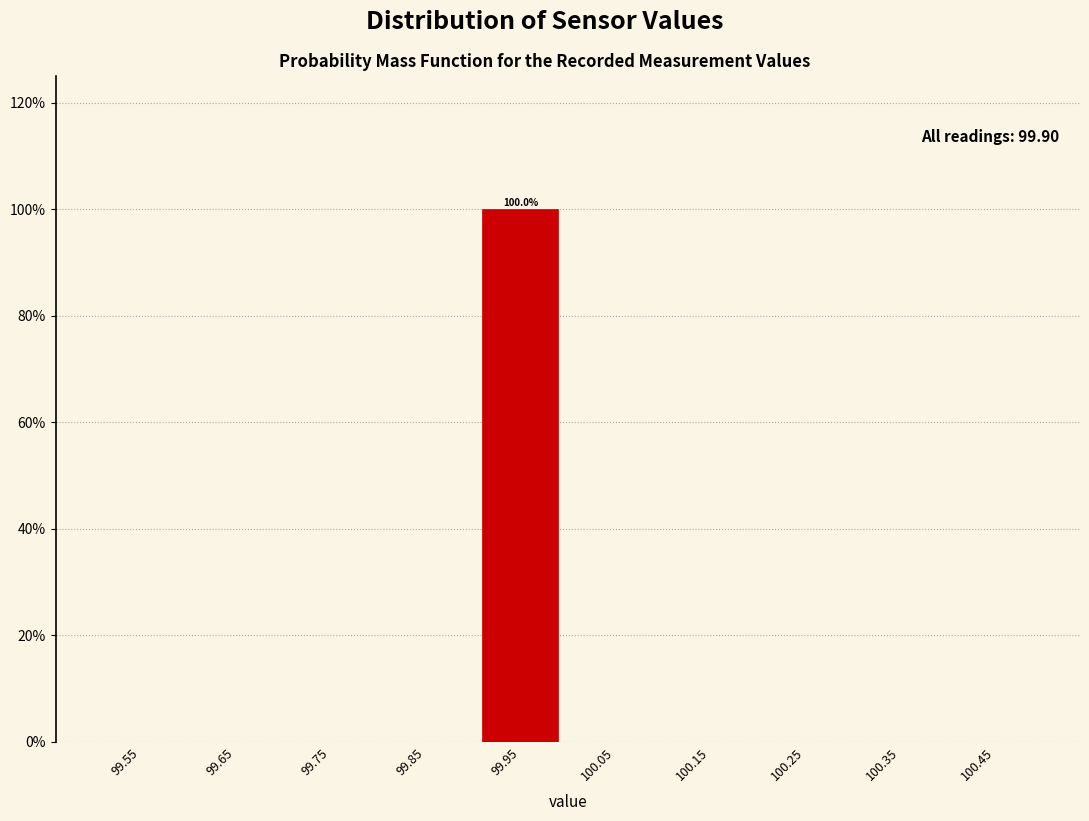

Over which range of the x-axis is the bar tallest?

99.9 to 100.0